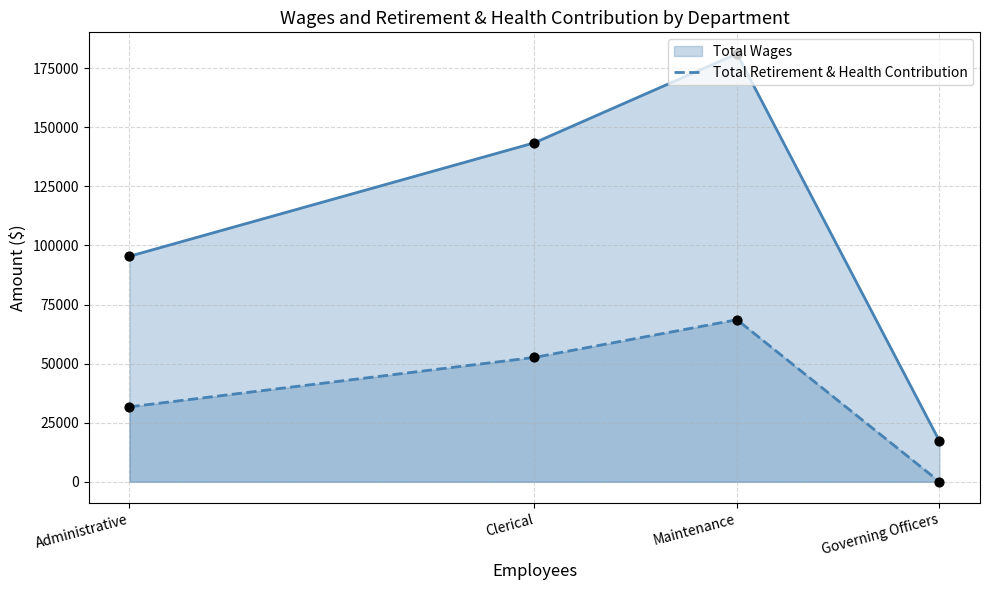

Between Clerical and Governing Officers, which is larger?

Clerical